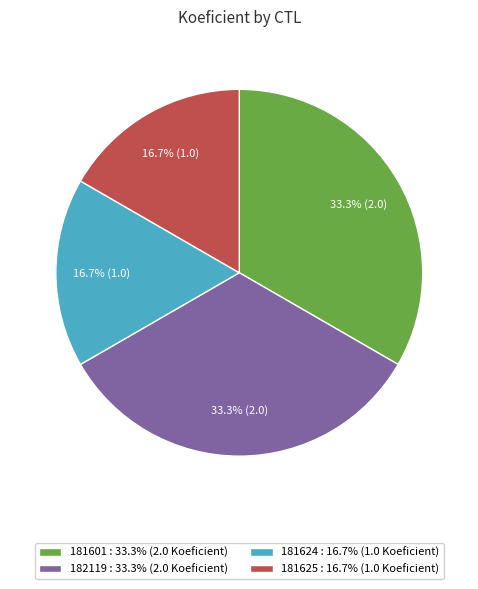

How much of the chart is everything except 181625 : 16.7% (1.0 Koeficient)?

83.3%